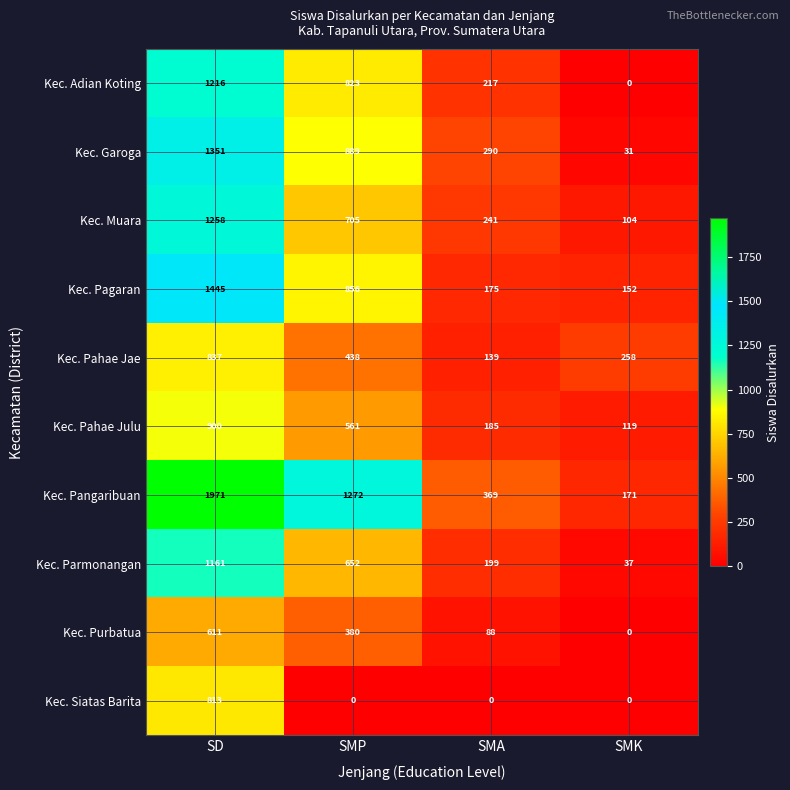

What is the total value across all series at SMP?

6576